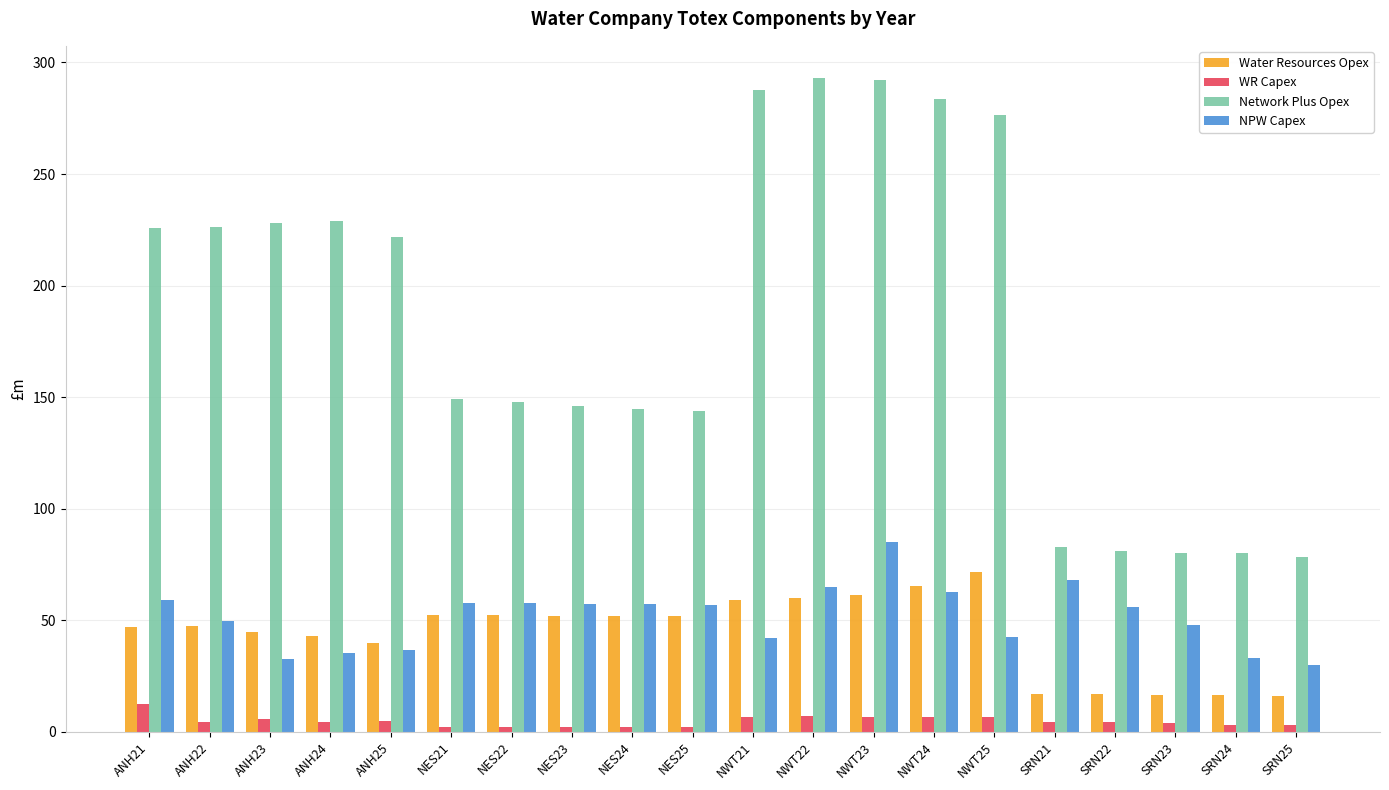

Which series changed the most between NES24 and SRN24?

Network Plus Opex